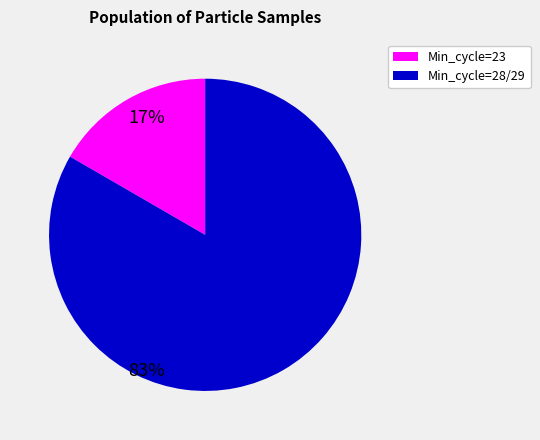

Does any single category account for the majority?

Yes